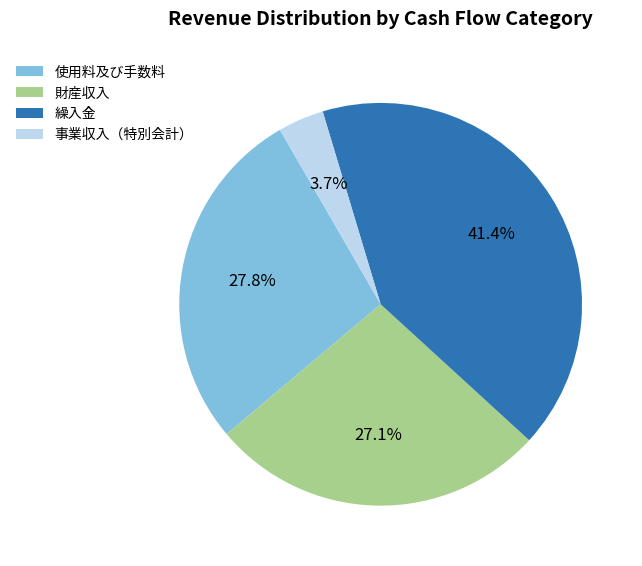

Count the number of slices in the pie.

4